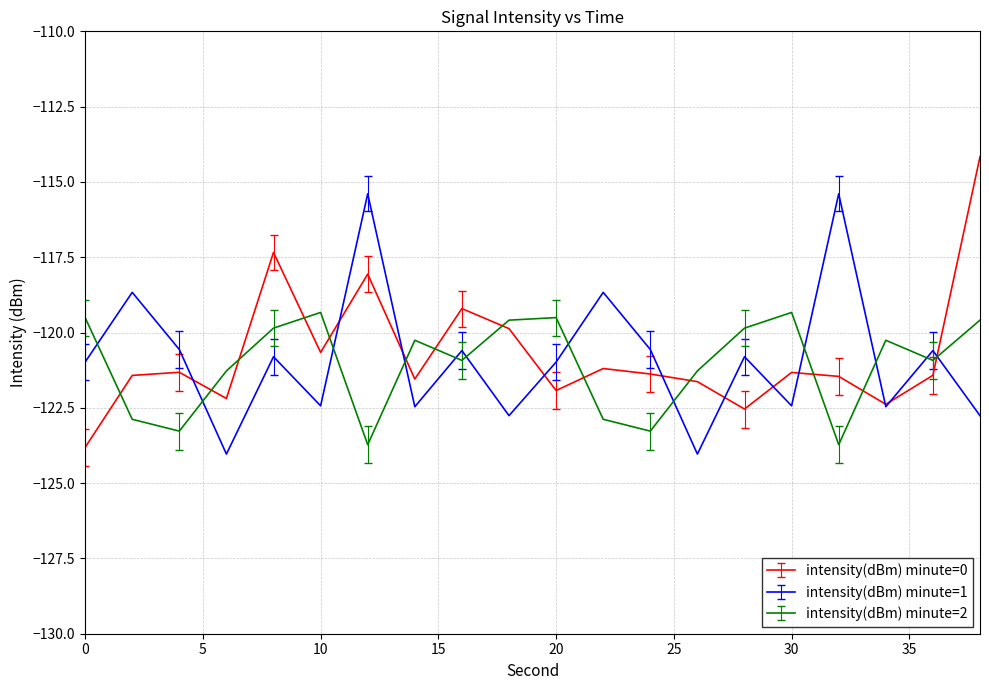

What is the minimum value for intensity(dBm) minute=0?

-123.8